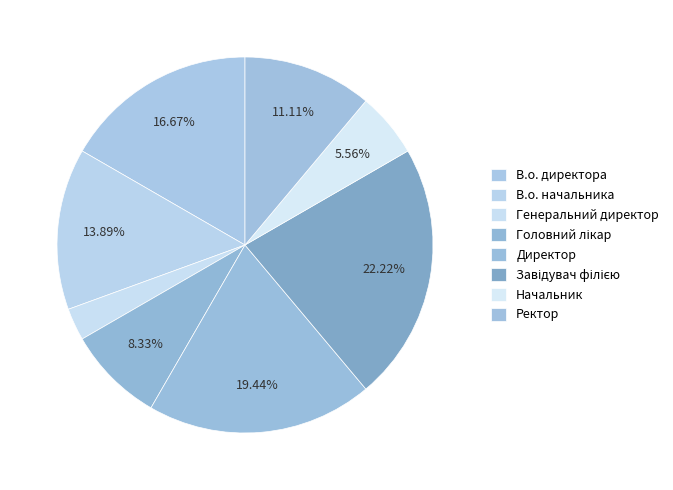

To the nearest percent, what is the difference between the largest and smallest slice percentages?

19%